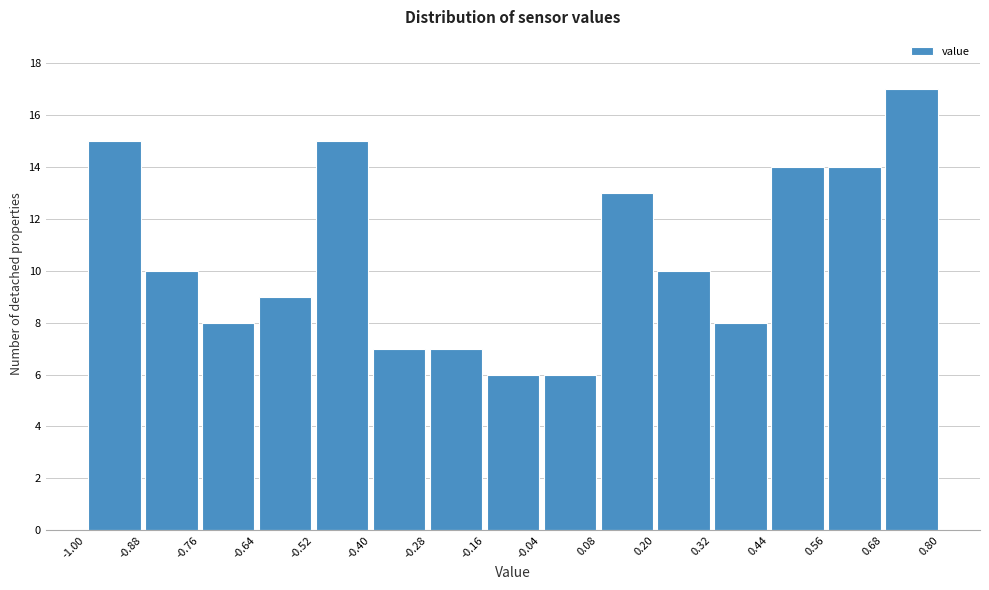

Which range on the x-axis has the tallest bar?

0.68 to 0.80